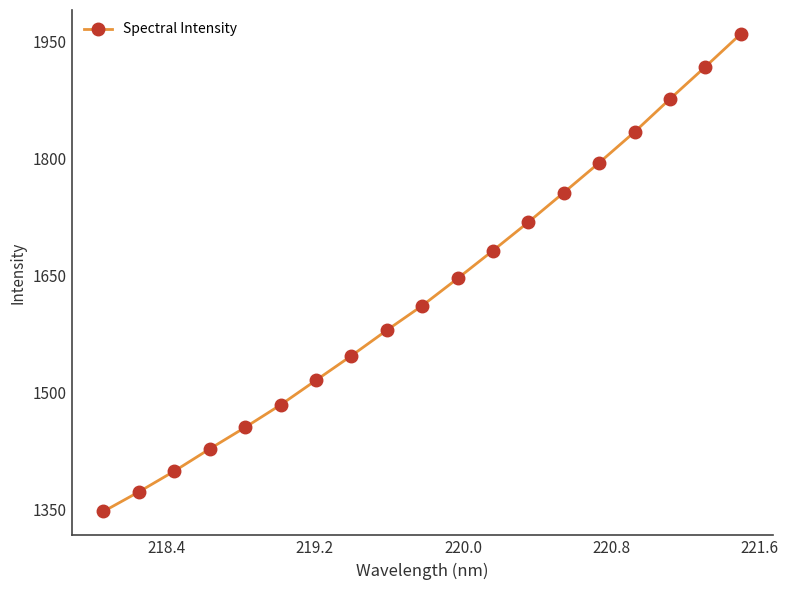

What is the average value?

1627.4